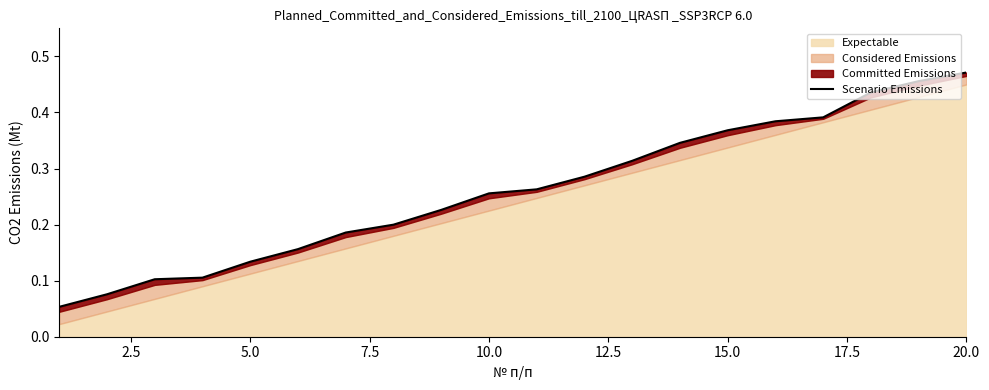

How many lines are shown in the chart?

1